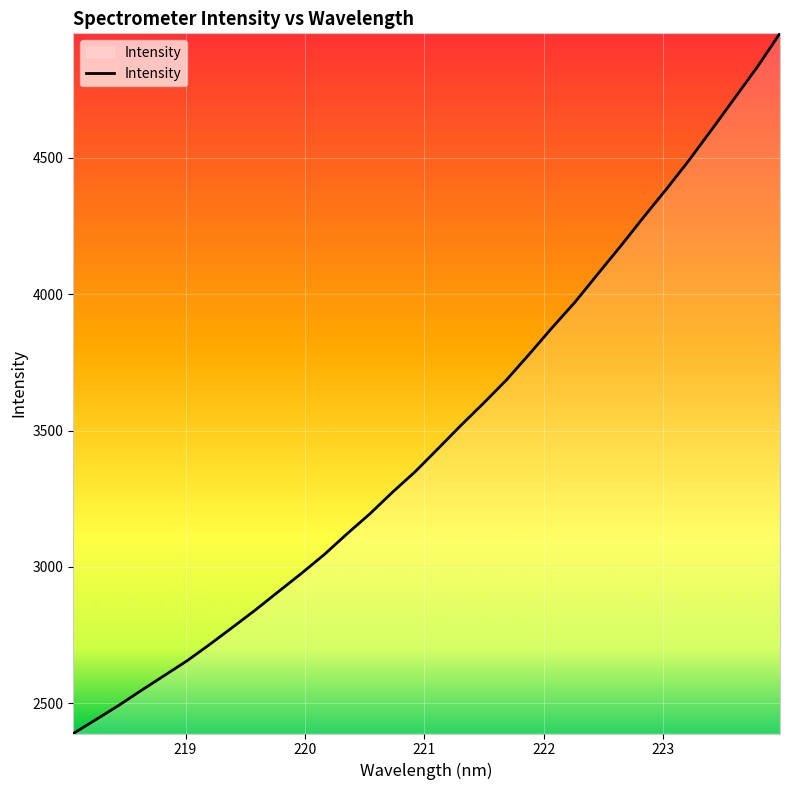

What is the difference between the maximum and minimum values?

2567.3